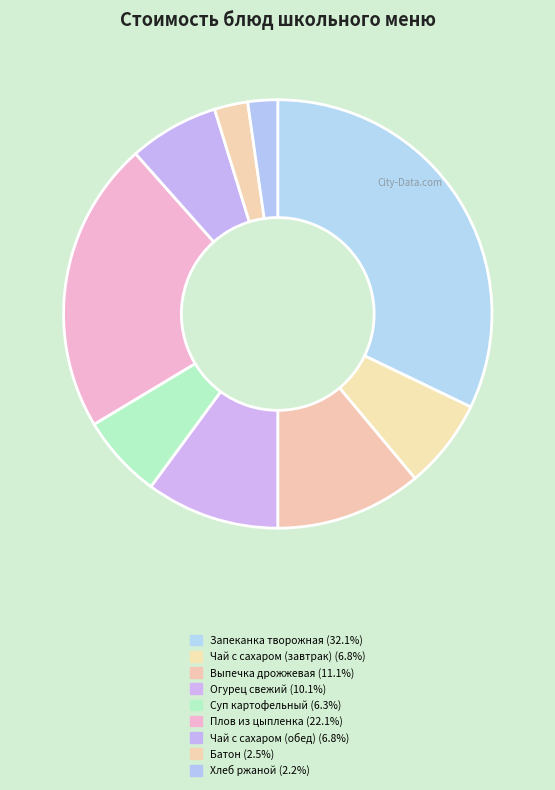

What is the smallest slice in the pie chart?

Хлеб ржаной